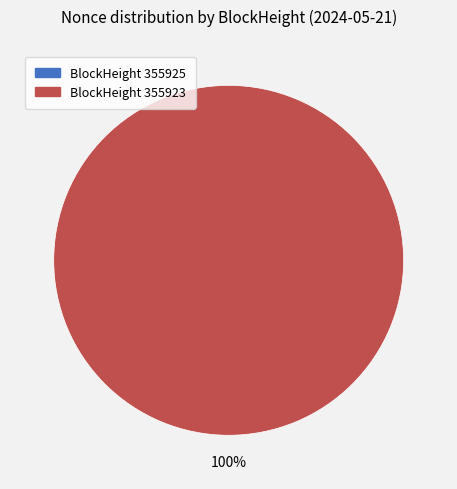

To the nearest percent, what is the average slice percentage?

50%